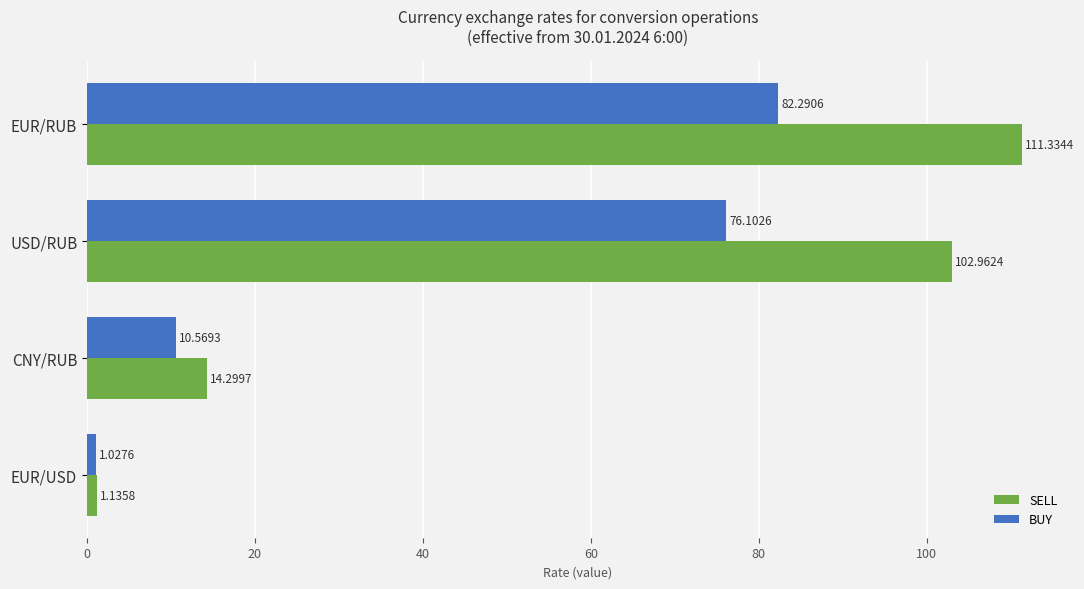

What is the highest value of the SELL series?

111.3